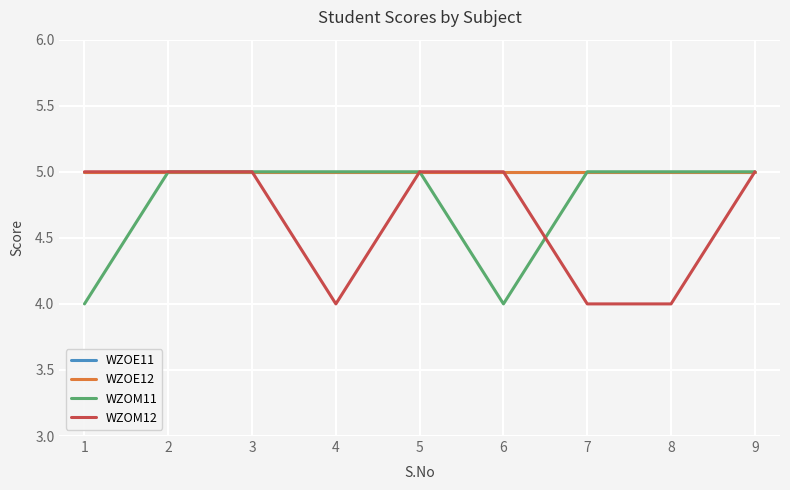

True or false: WZOM11 has a value of 4 at 6.

True